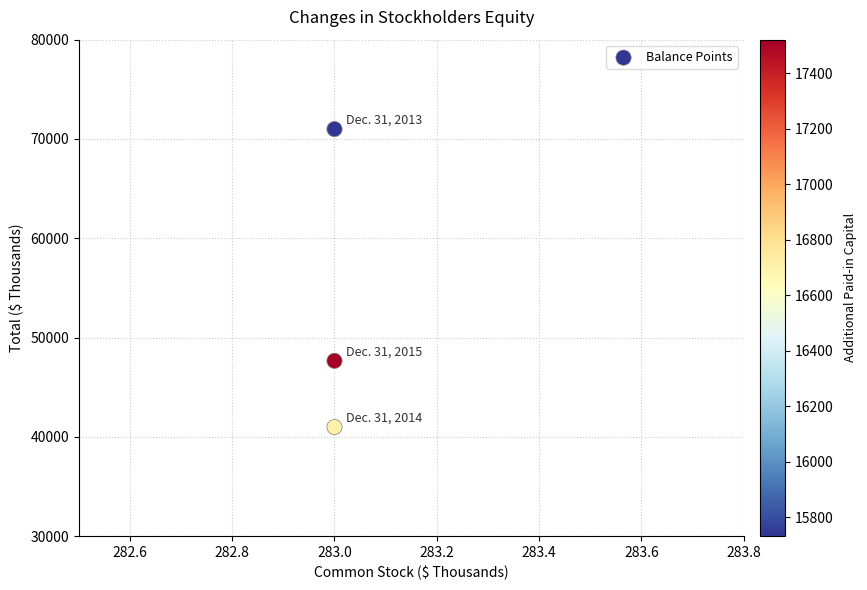

What is the average X value?

283